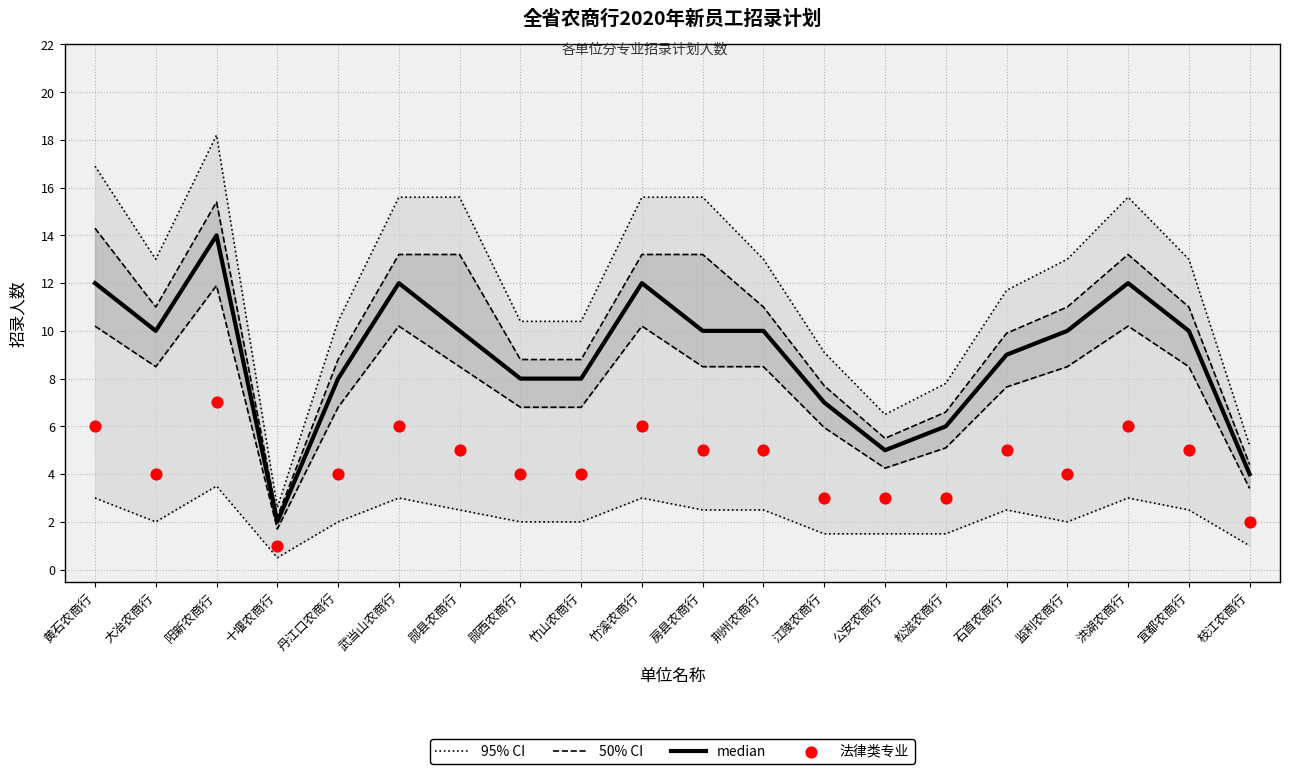

At which category is the sum across all series the highest?

阳新农商行